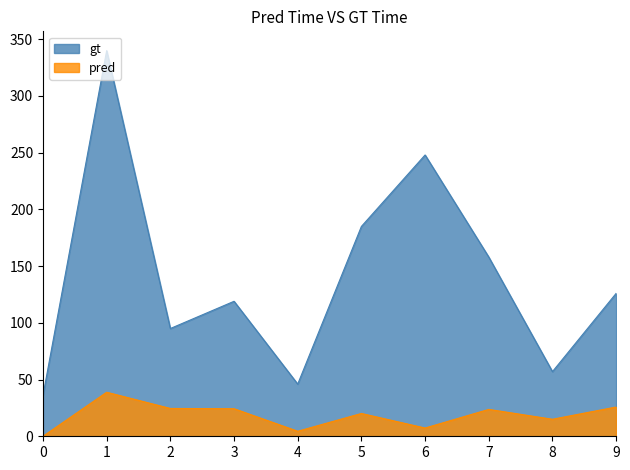

Does the chart have visible grid lines?

No